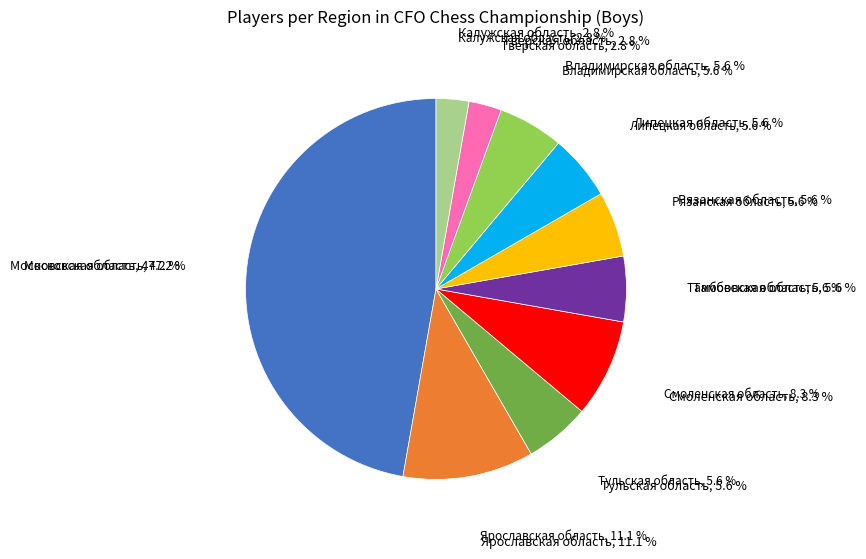

Is it true that Владимирская область is 20% of the pie?

False